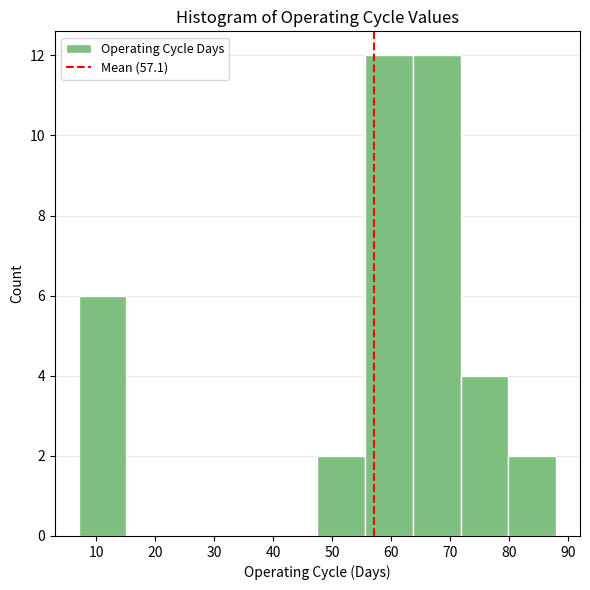

Reading left to right, transcribe this chart: for each bar, give the range it covers on the x-axis and its height. Neither the bar edges nor the heights are printed on the chart, so give them approximately, as read against the axes.

7.0 to 15.1: 6
15.1 to 23.2: 0
23.2 to 31.3: 0
31.3 to 39.4: 0
39.4 to 47.5: 0
47.5 to 55.6: 2
55.6 to 63.7: 12
63.7 to 71.8: 12
71.8 to 79.9: 4
79.9 to 88.0: 2